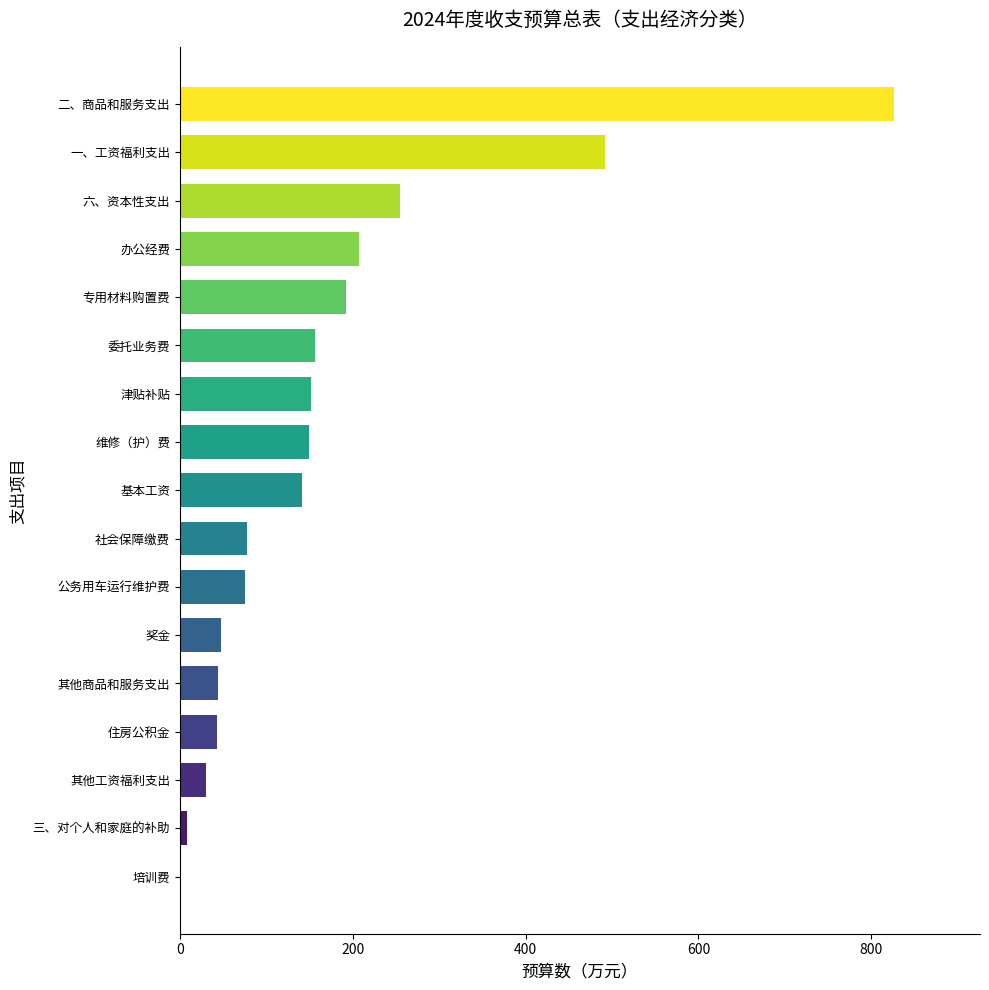

Which category has the highest value across all series?

二、商品和服务支出